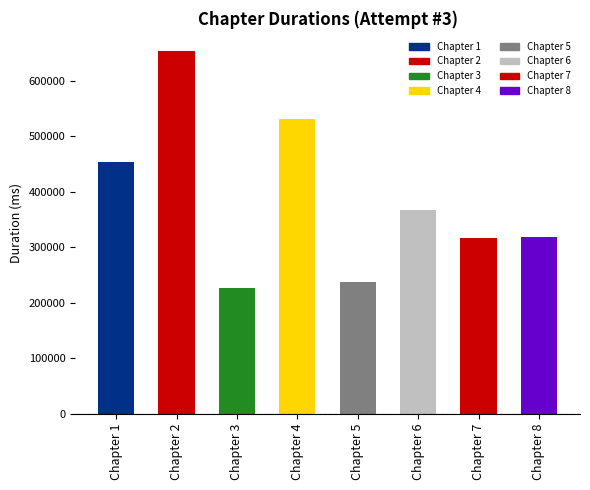

What is the change in value from Chapter 6 to Chapter 7?

-51714